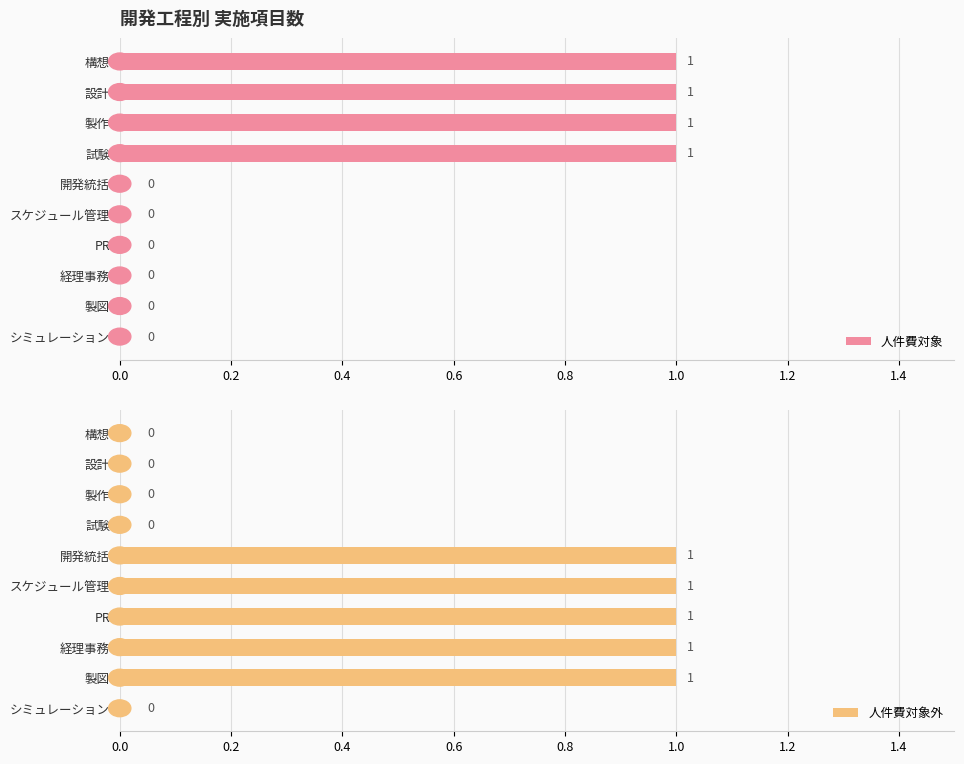

What is the difference between the maximum and minimum values in the 人件費対象 series?

1